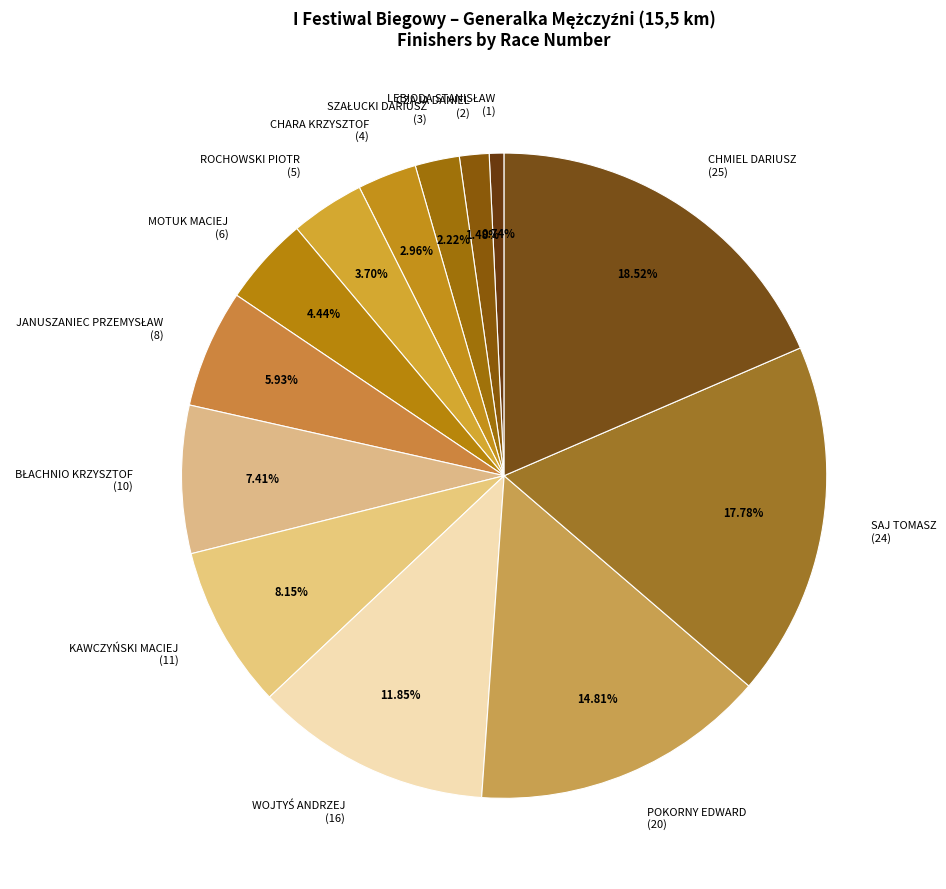

Is there any slice that represents more than half of the pie?

No